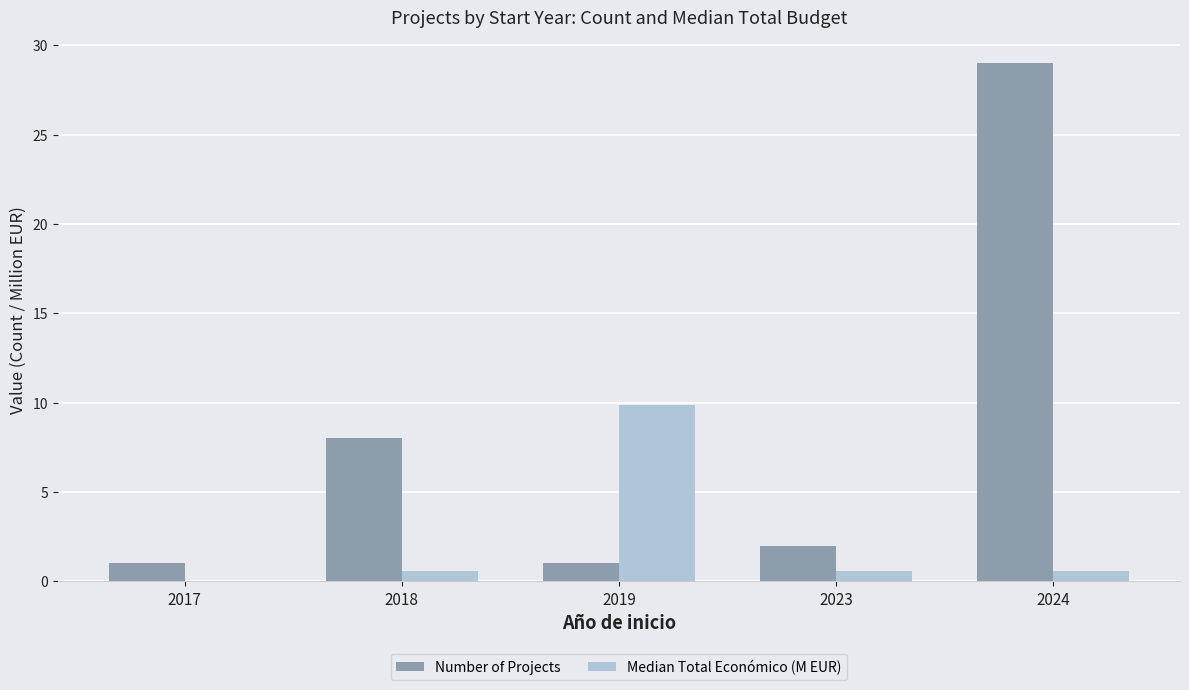

The Number of Projects series shows 50.5 at 2024. True or false?

False